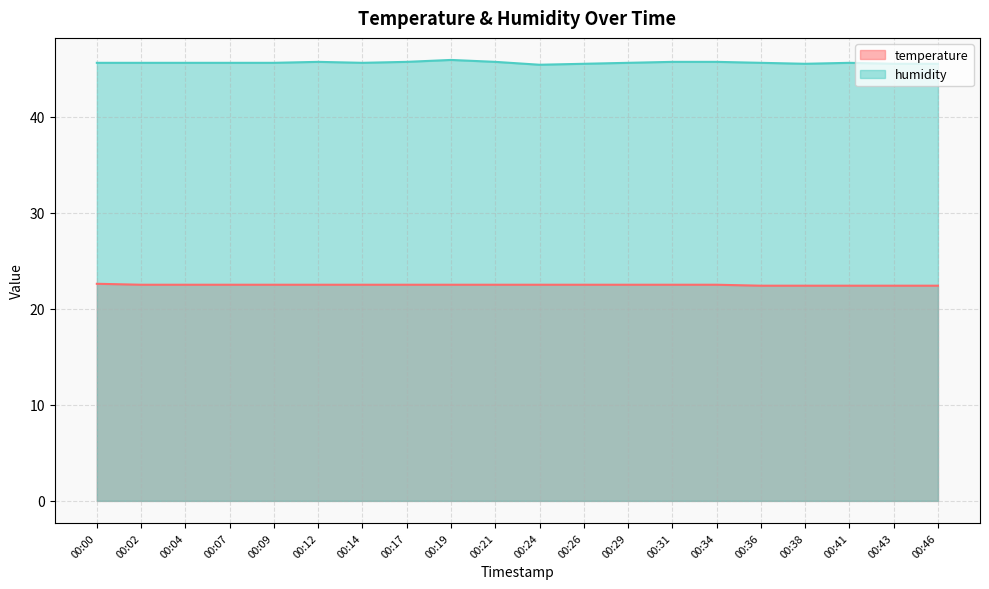

Is the value of humidity at 00:14 greater than the value of temperature at 00:26?

Yes